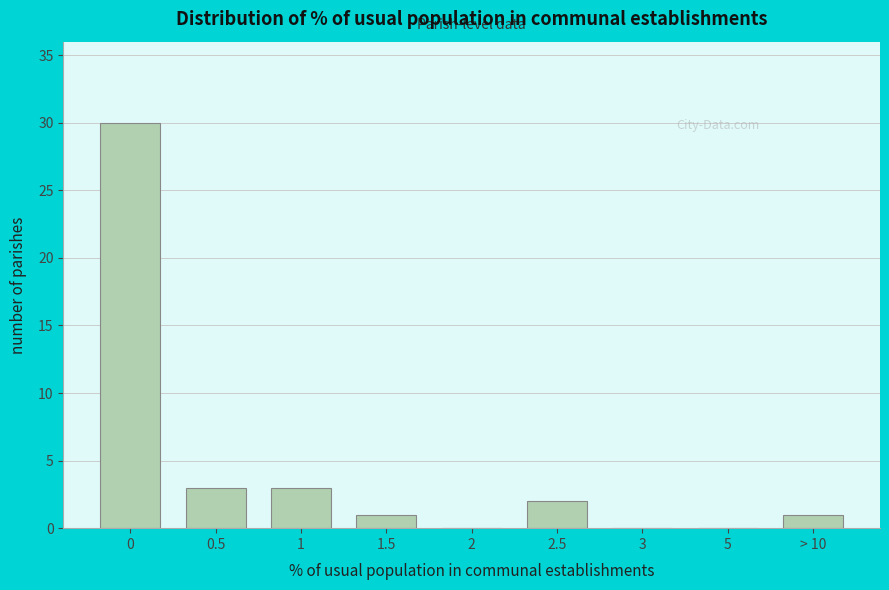

Reading left to right, what are all the values shown in this chart?

0=30	0.5=3	1=3	1.5=1	2=0	2.5=2	3=0	5=0	> 10=1